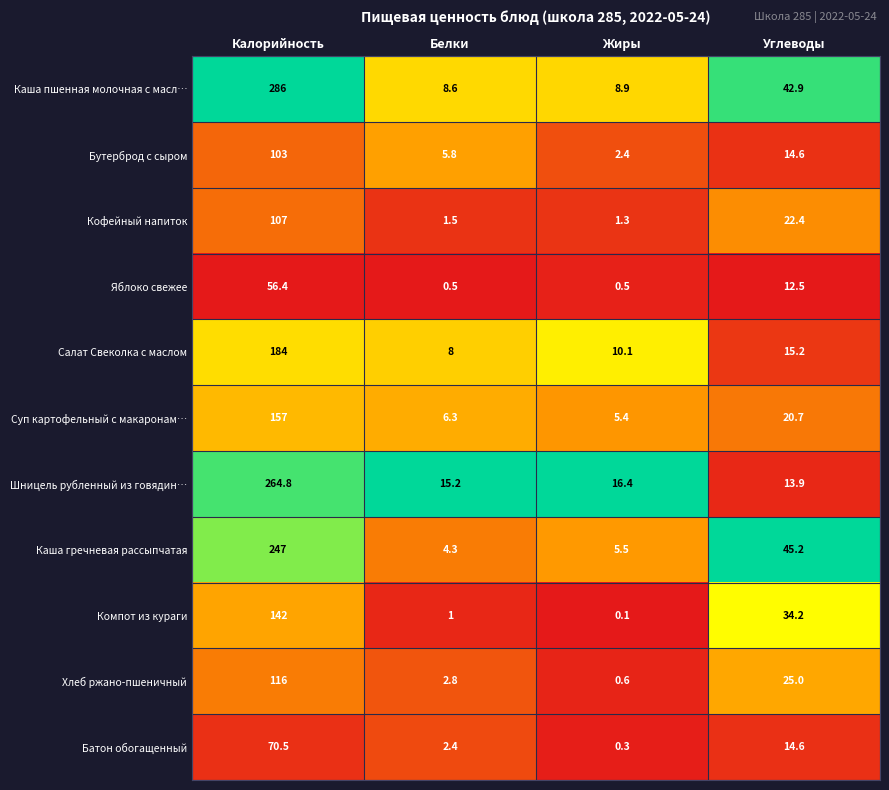

True or false: Салат Свеколка с маслом has a value of 14.1 at Жиры.

False